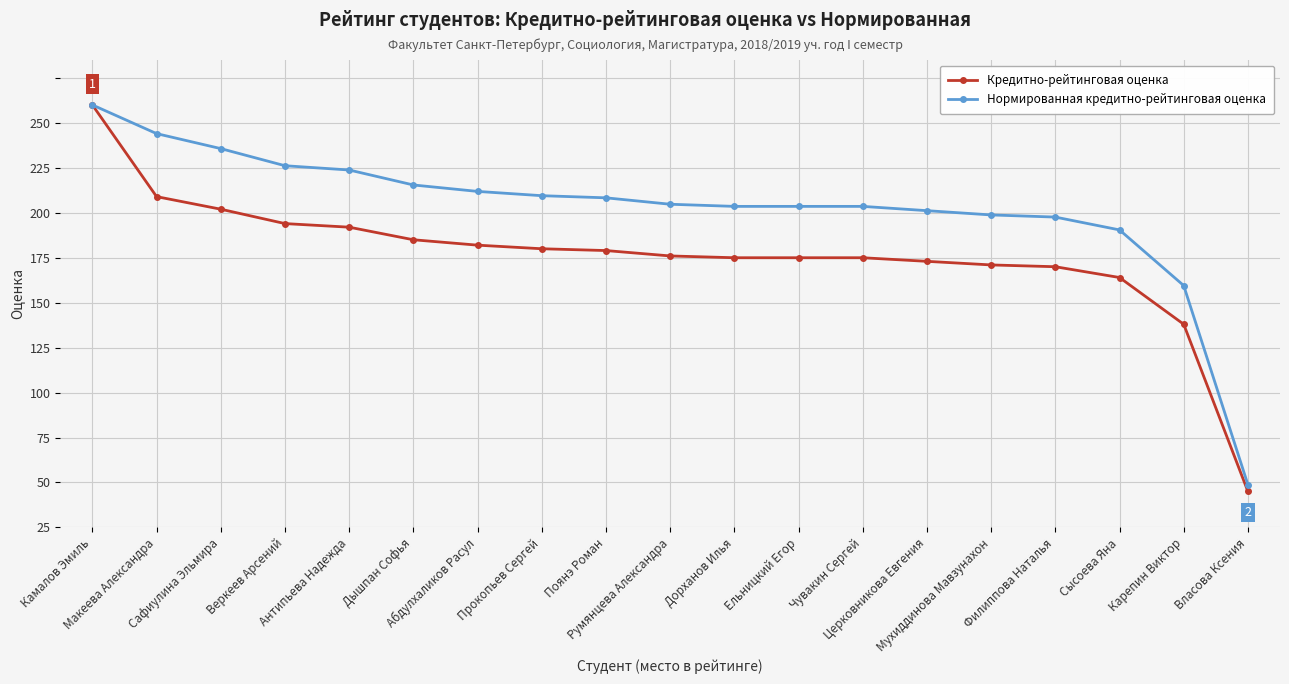

Where is Кредитно-рейтинговая оценка nearest to the value 127?

Сысоева Яна